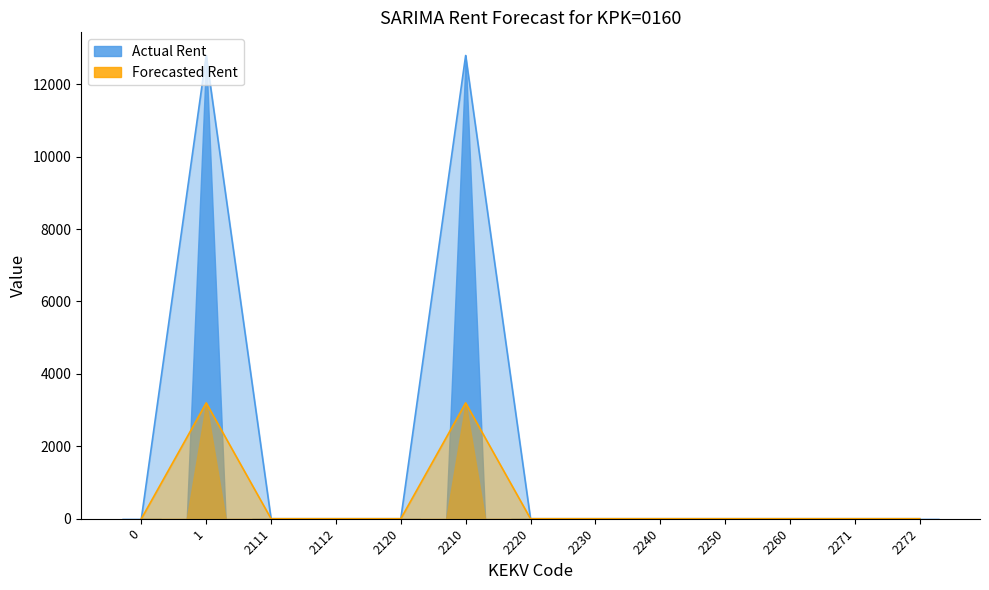

Count the number of categories in the chart.

13